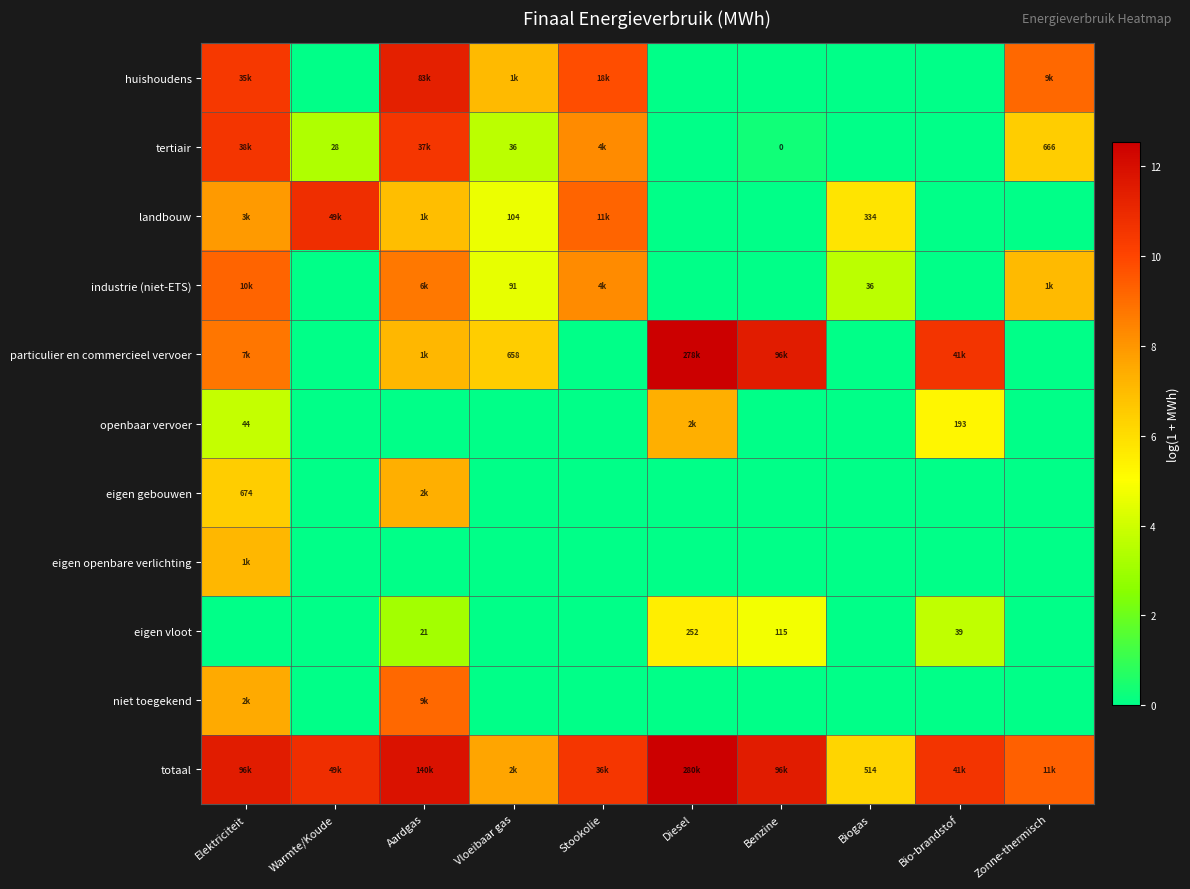

How many values in the huishoudens series exceed 7?

5